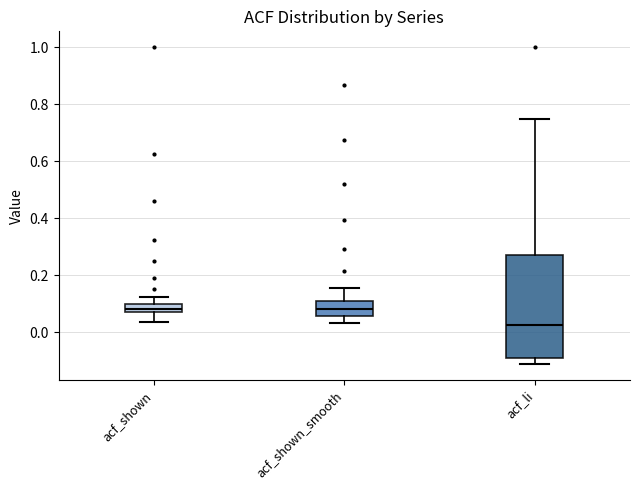

Which box has the lowest median line?

acf_li